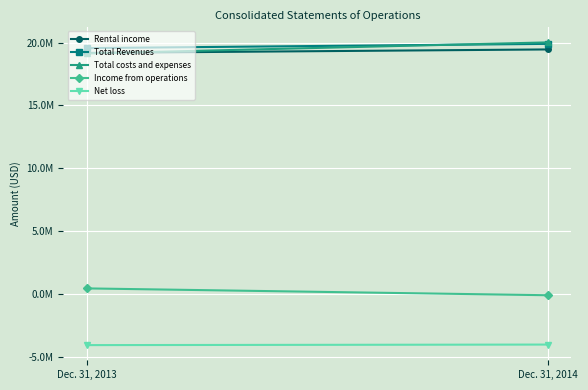

Between Dec. 31, 2014 and Dec. 31, 2013, which is larger?

Dec. 31, 2014